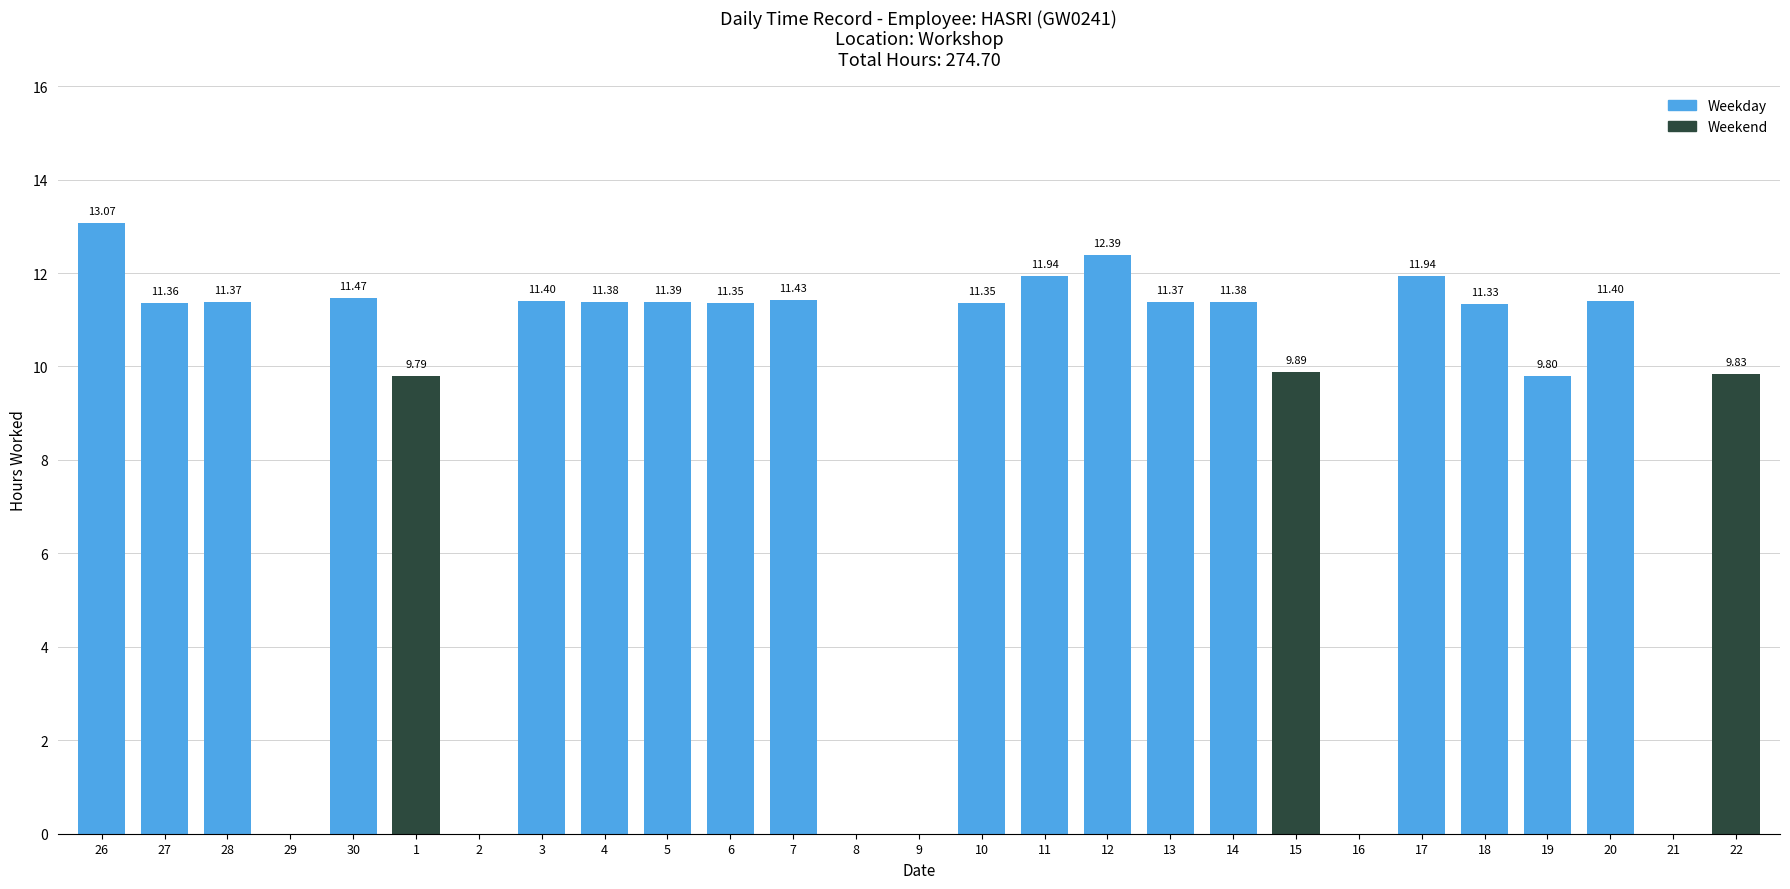

Which has a higher value, 19 or 11?

11